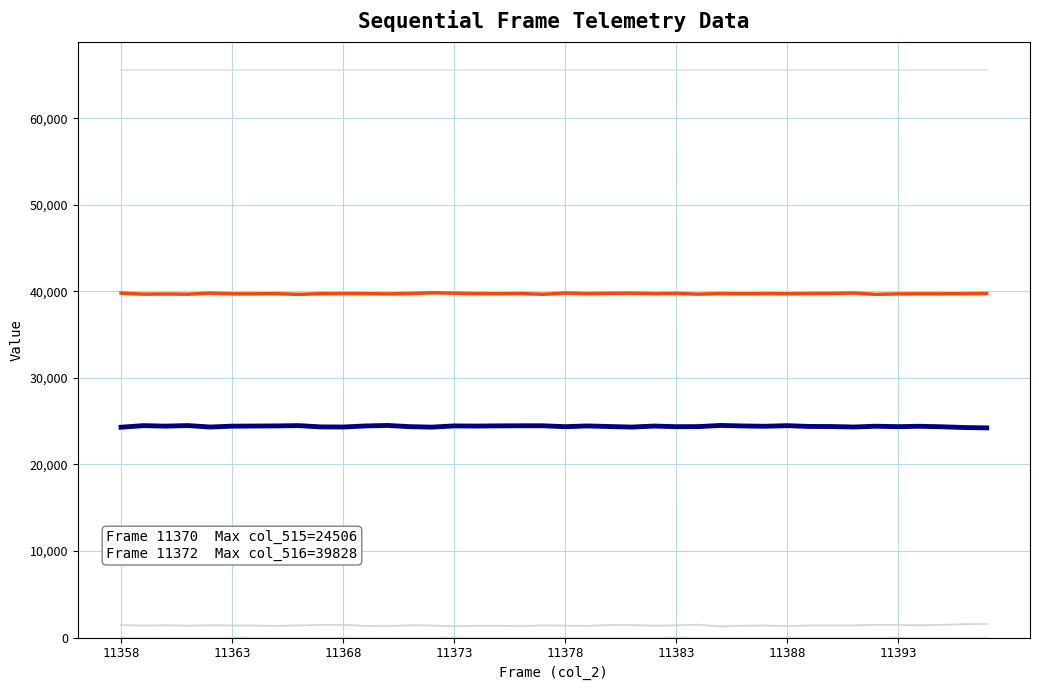

Does the chart have visible grid lines?

Yes